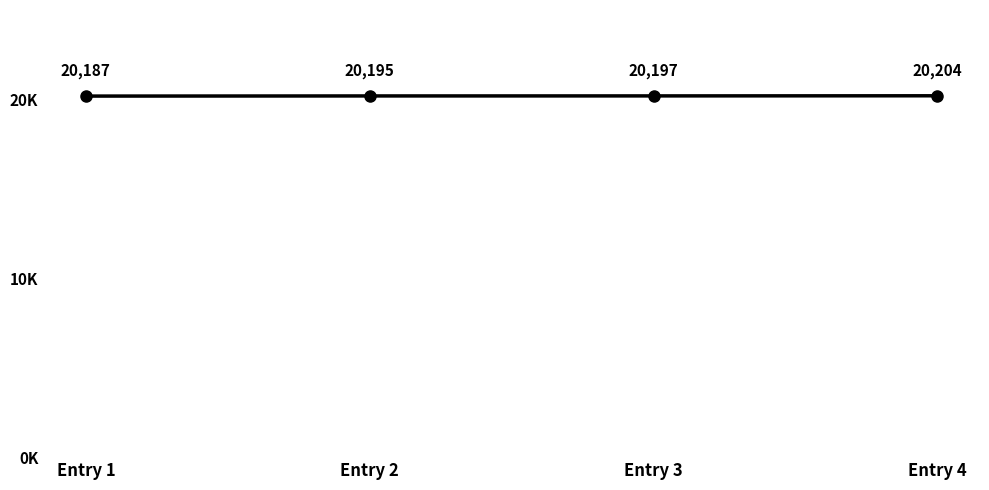

Does the chart have visible grid lines?

No